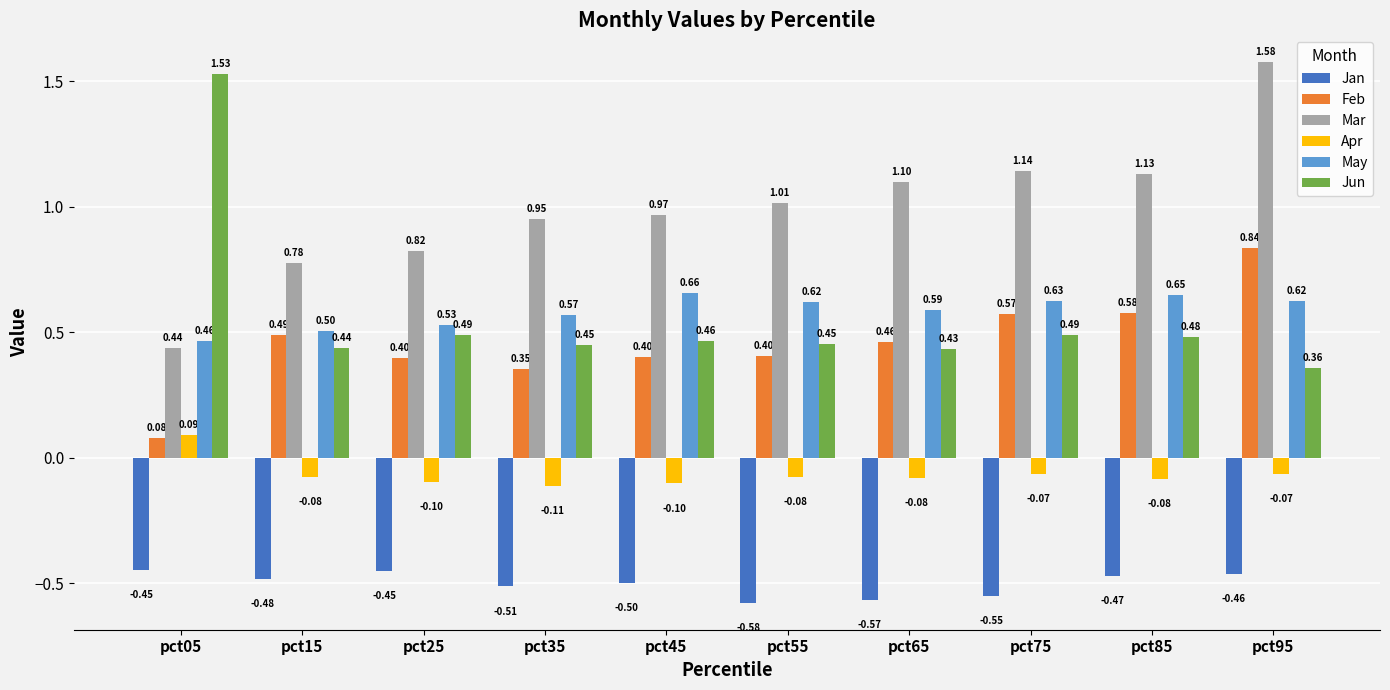

Which series has the widest spread of values?

Jun